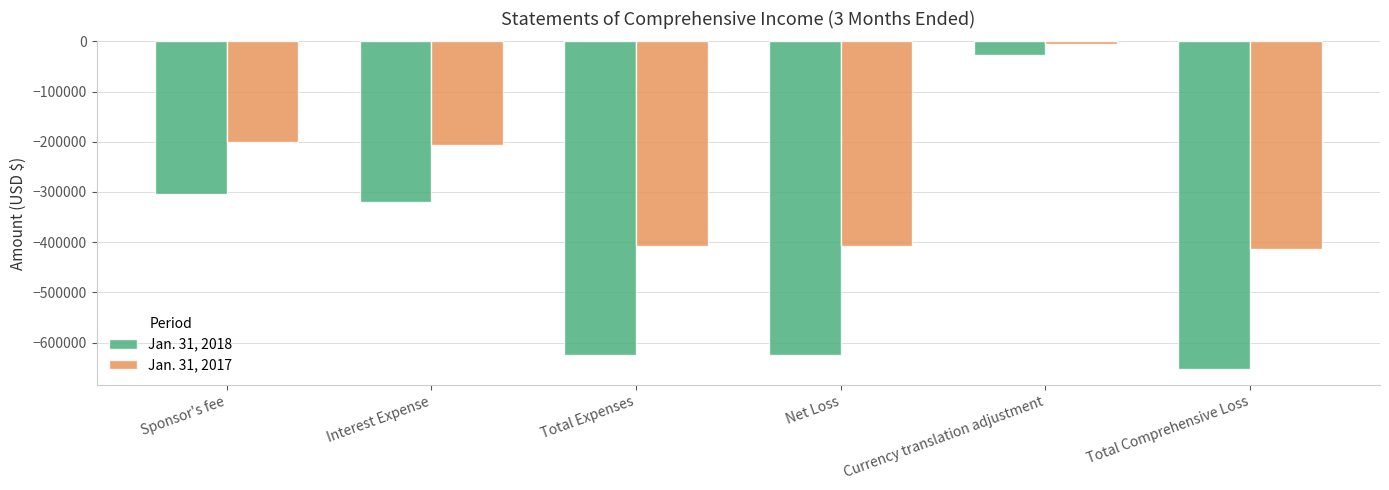

How many bars are there in each group?

2